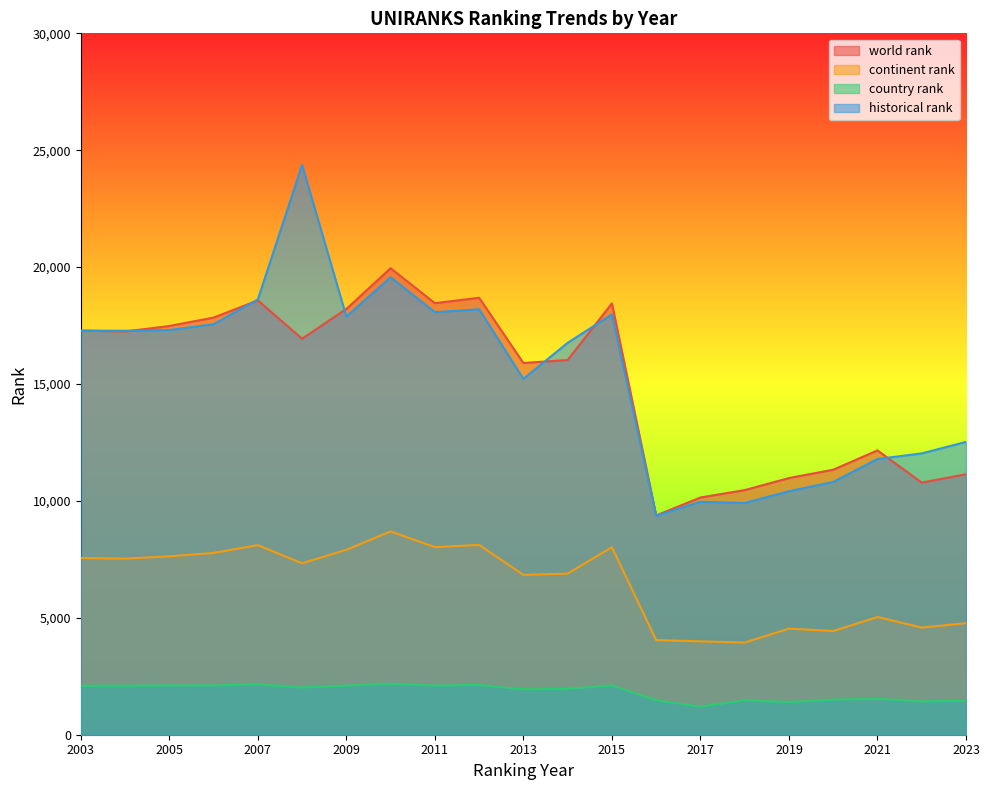

What is the total value across all series at 2017?

25305.0